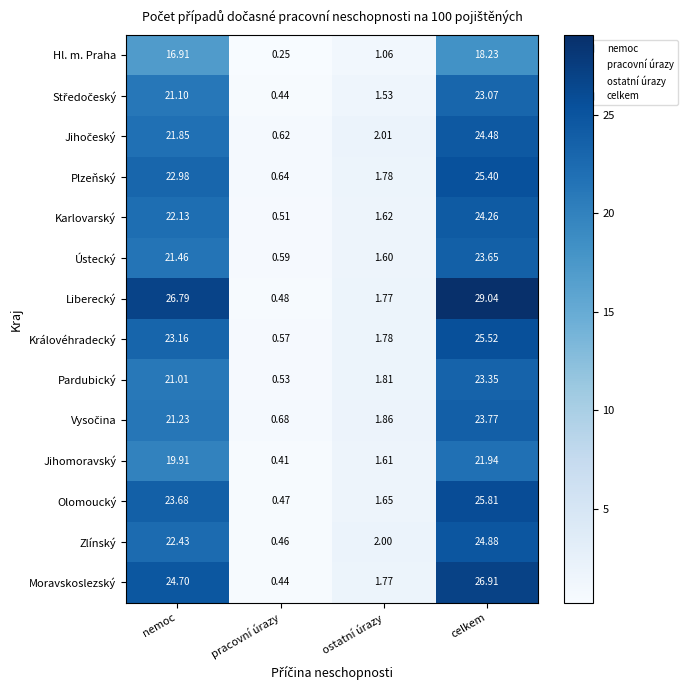

Is the value of Jihomoravský at nemoc greater than the value of Pardubický at ostatní úrazy?

Yes